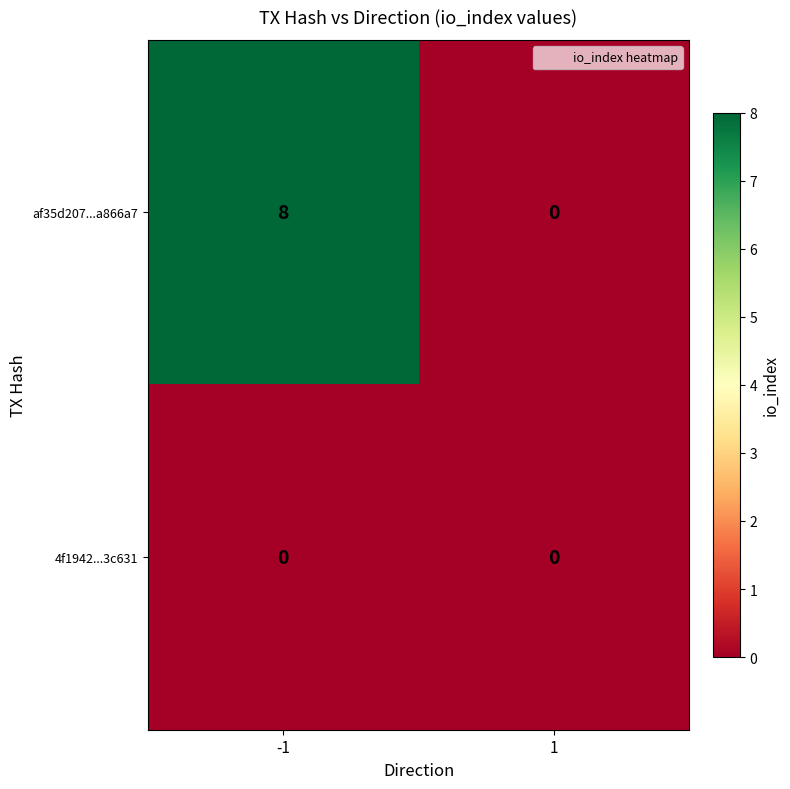

The 4f1942...3c631 series shows 0 at -1. True or false?

True